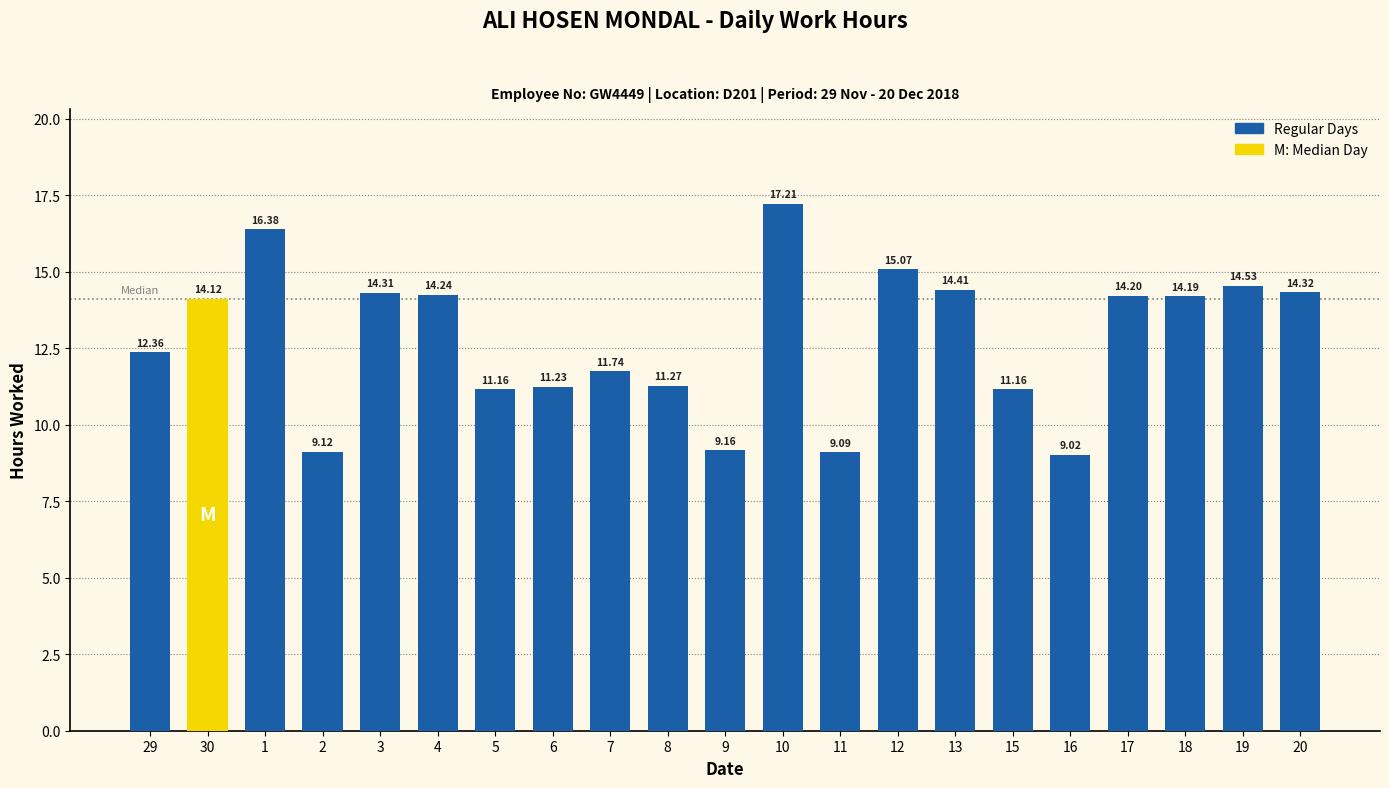

How many bars are there in total?

21